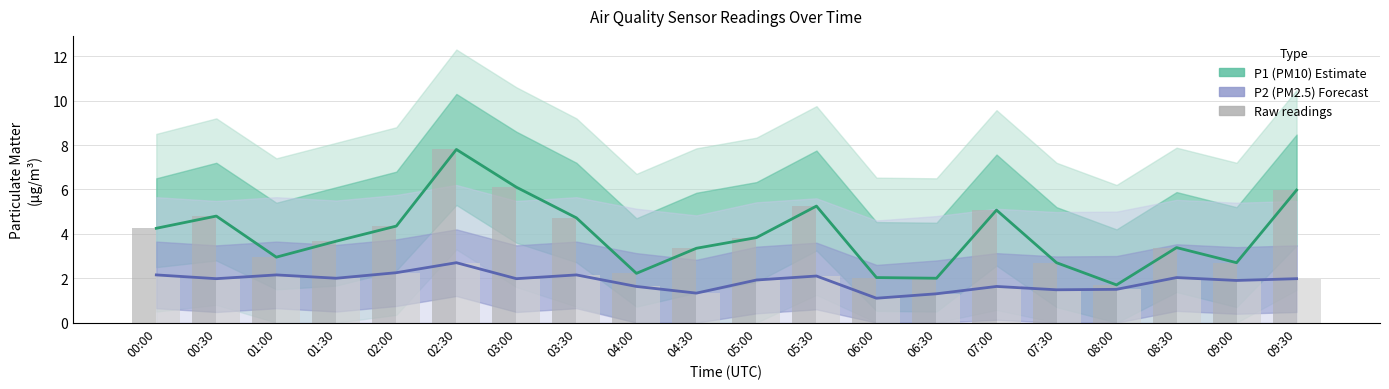

What is the minimum value shown in the chart?

1.1